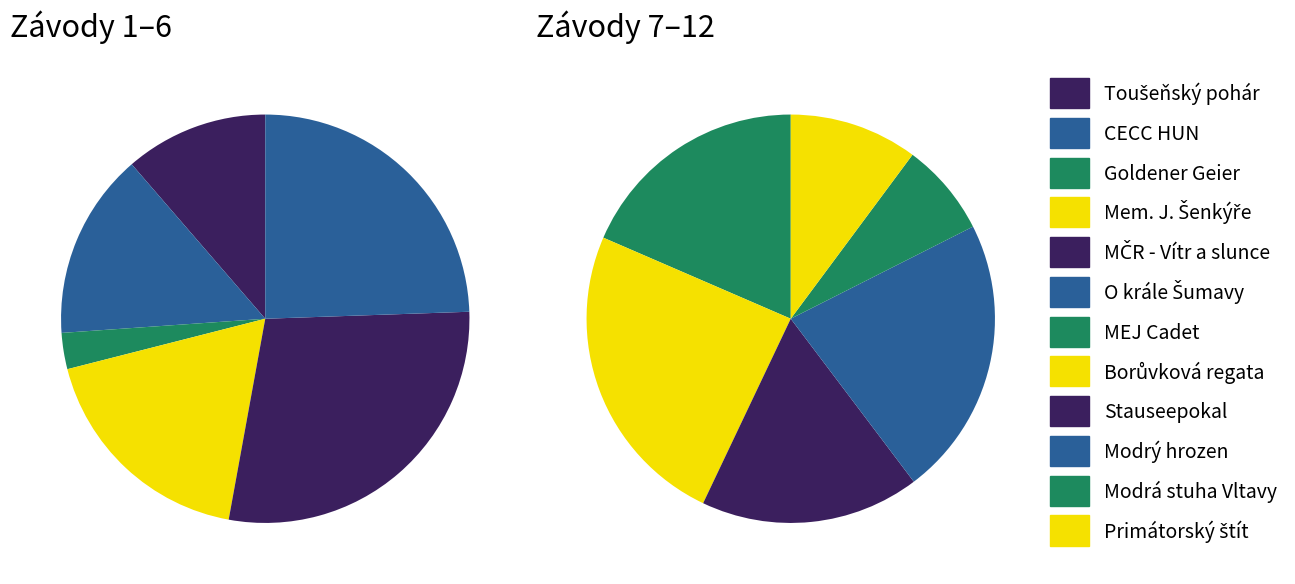

How many segments does this pie chart have?

12